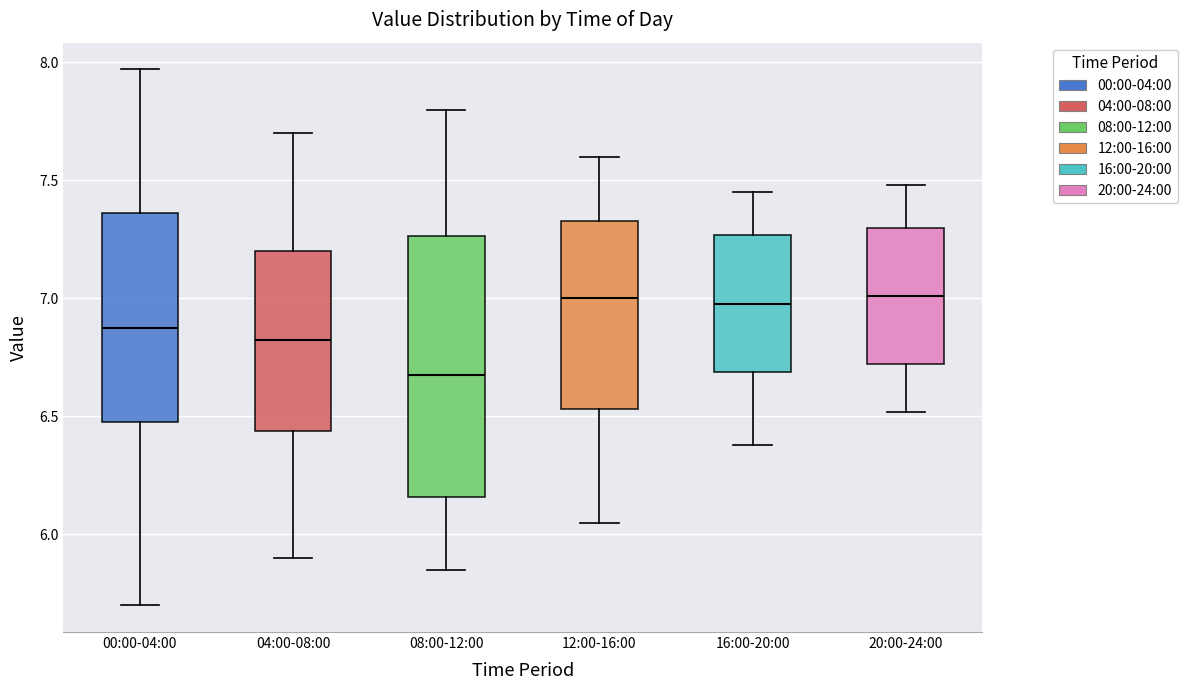

Reading left to right, transcribe this box plot: for each box, give where its median line is, the range the box spans, and where its two whiskers end, as read against the y-axis. The values are not printed on the chart, so give them approximately, as read against the axis.

00:00-04:00: median 6.90, box 6.50 to 7.35, whiskers 5.70 to 7.95
04:00-08:00: median 6.85, box 6.45 to 7.20, whiskers 5.90 to 7.70
08:00-12:00: median 6.70, box 6.15 to 7.25, whiskers 5.85 to 7.80
12:00-16:00: median 7.00, box 6.55 to 7.35, whiskers 6.05 to 7.60
16:00-20:00: median 7.00, box 6.70 to 7.25, whiskers 6.40 to 7.45
20:00-24:00: median 7.00, box 6.70 to 7.30, whiskers 6.50 to 7.50